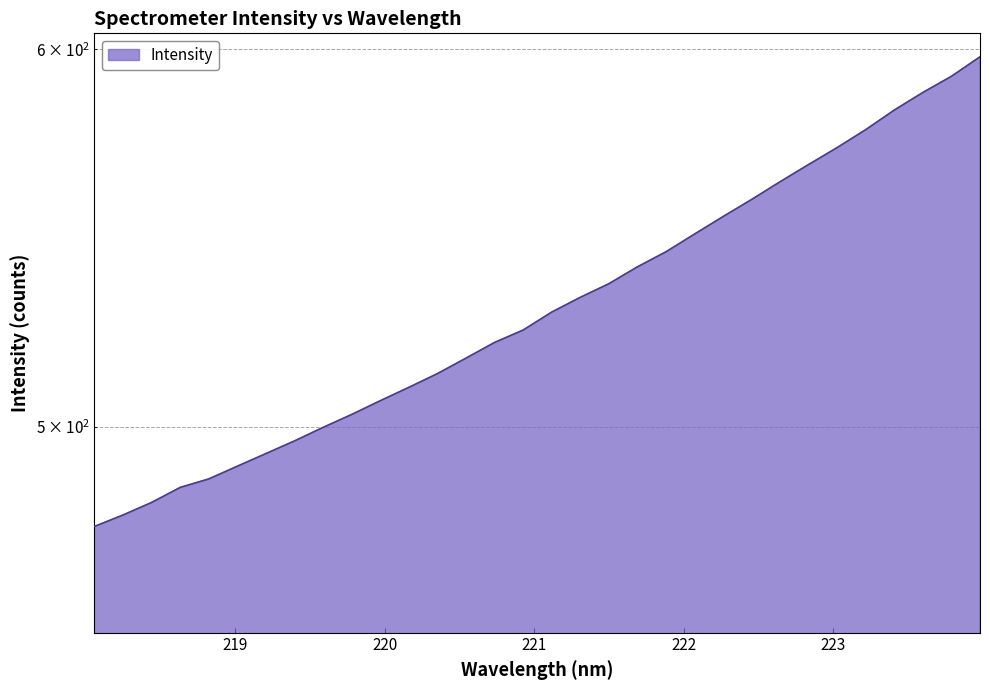

What is the change in value from 223.408 to 223.5987?

+5.0